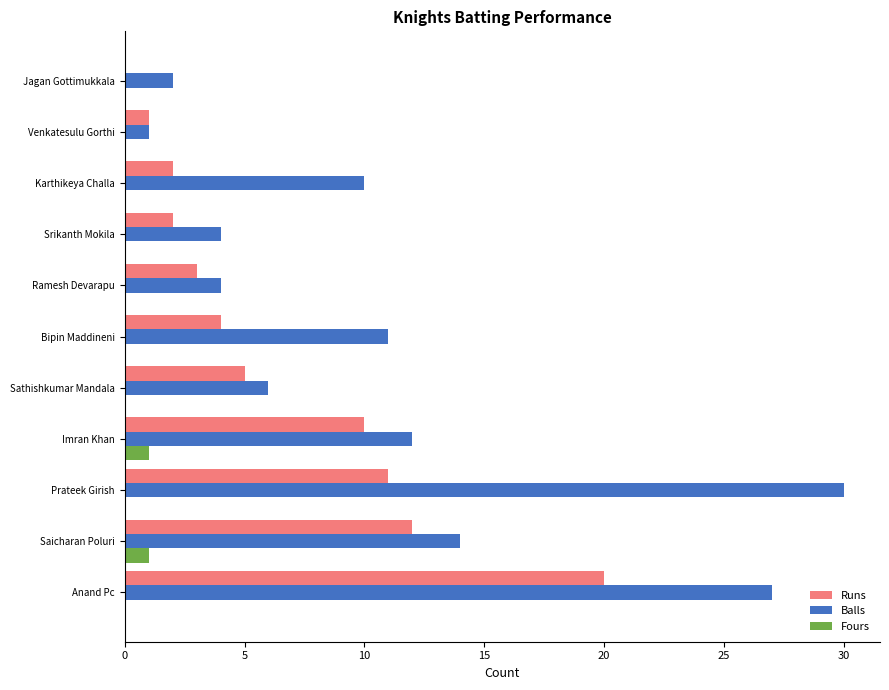

Which series has the largest total across all categories?

Balls